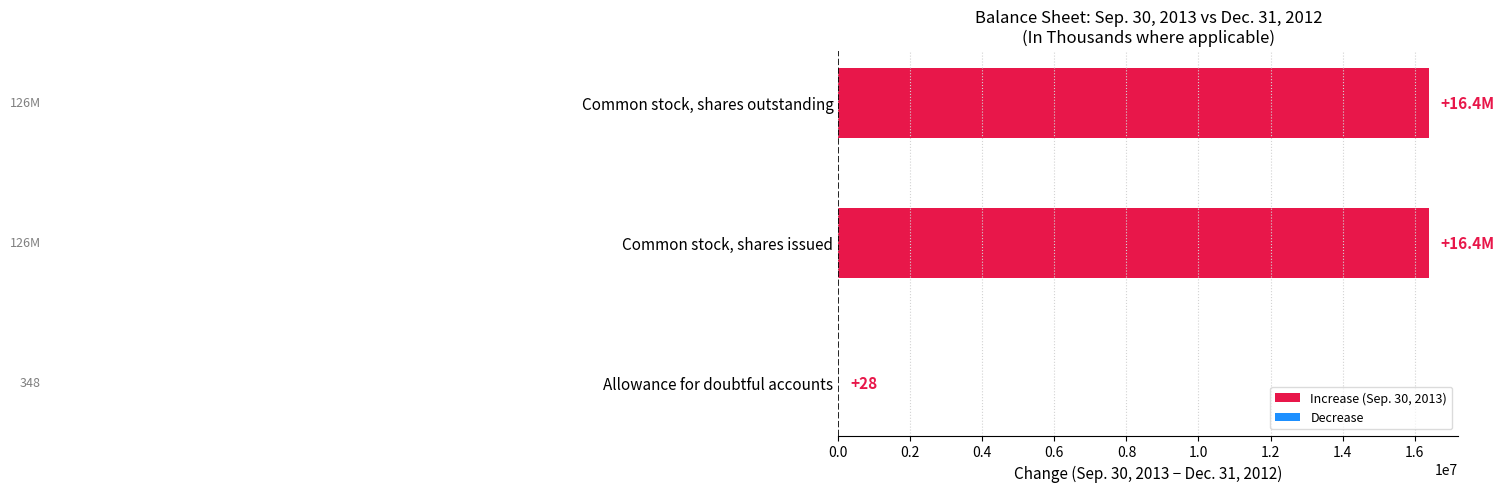

What is the sum of all values?

32783694